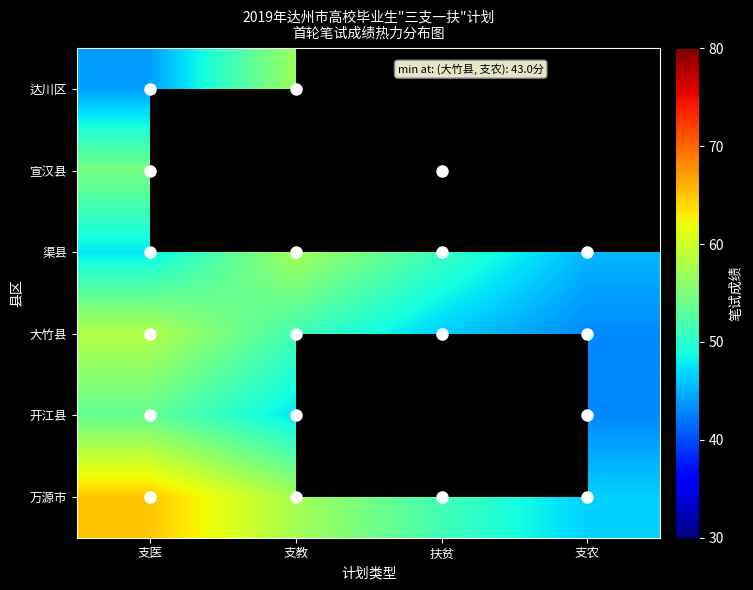

Where is 大竹县 nearest to the value 50?

支教